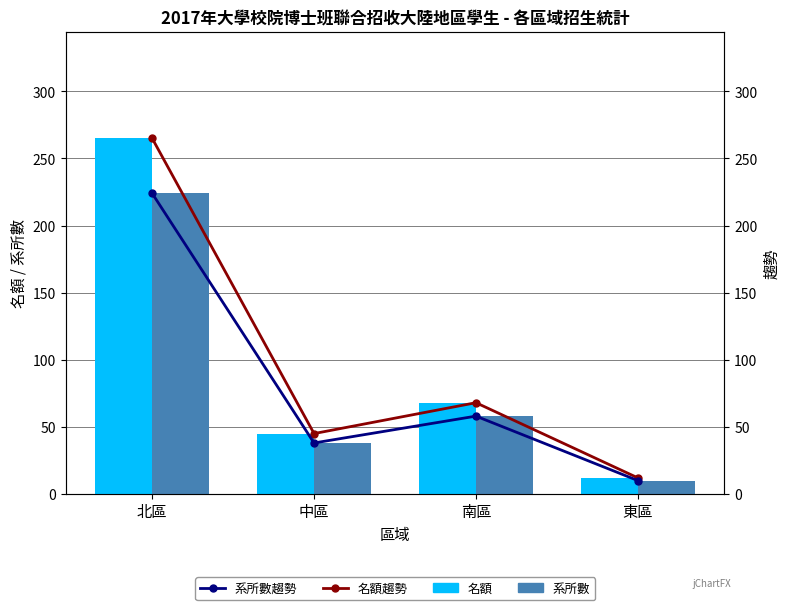

Rank the series by their maximum value, from lowest to highest.

系所數, 系所數趨勢, 名額, 名額趨勢